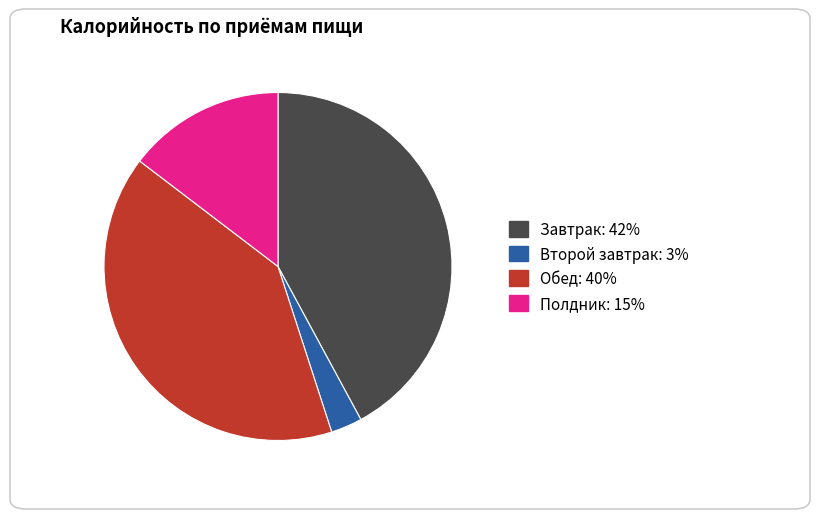

What is the smallest slice in the pie chart?

Второй завтрак